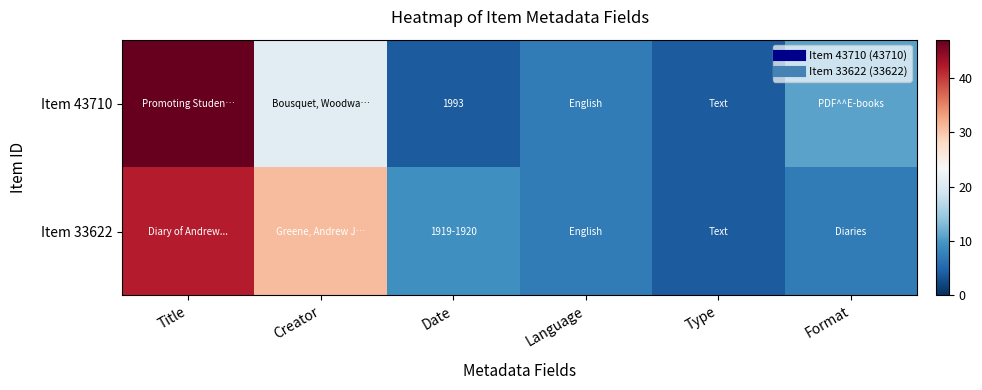

Which has a higher value, Format or Creator?

Creator